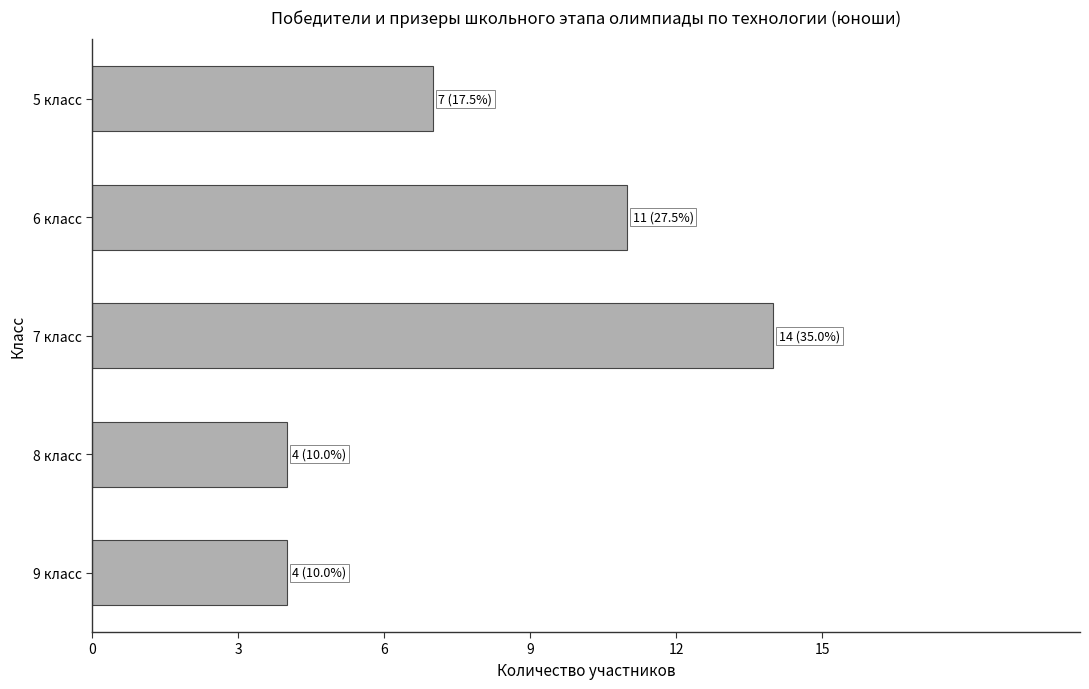

Between 5 класс and 7 класс, which is larger?

7 класс